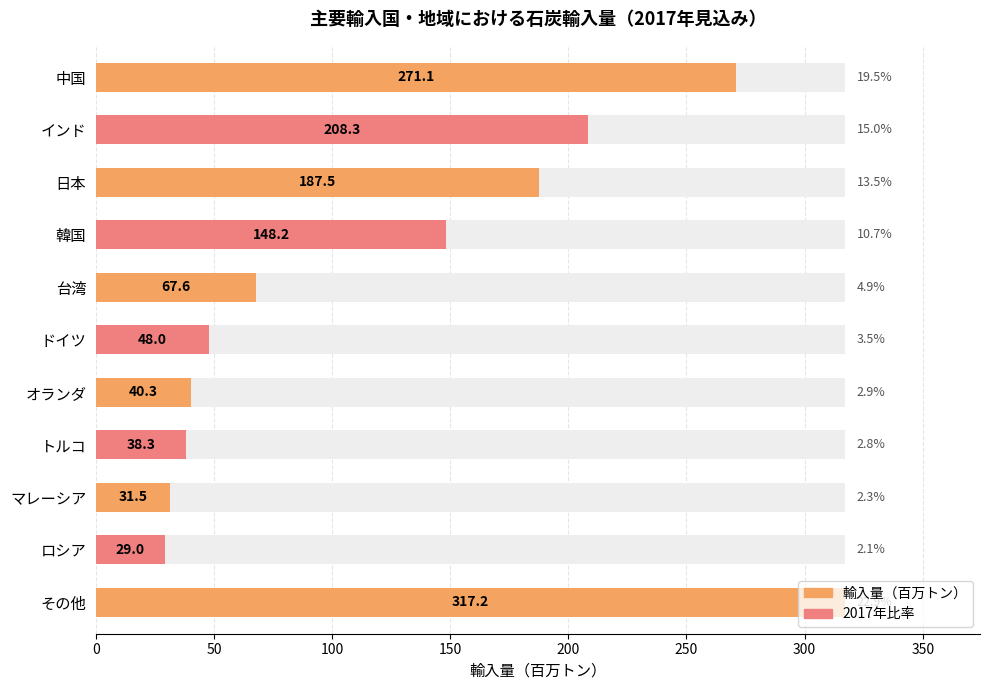

Does the chart contain stacked bars?

No